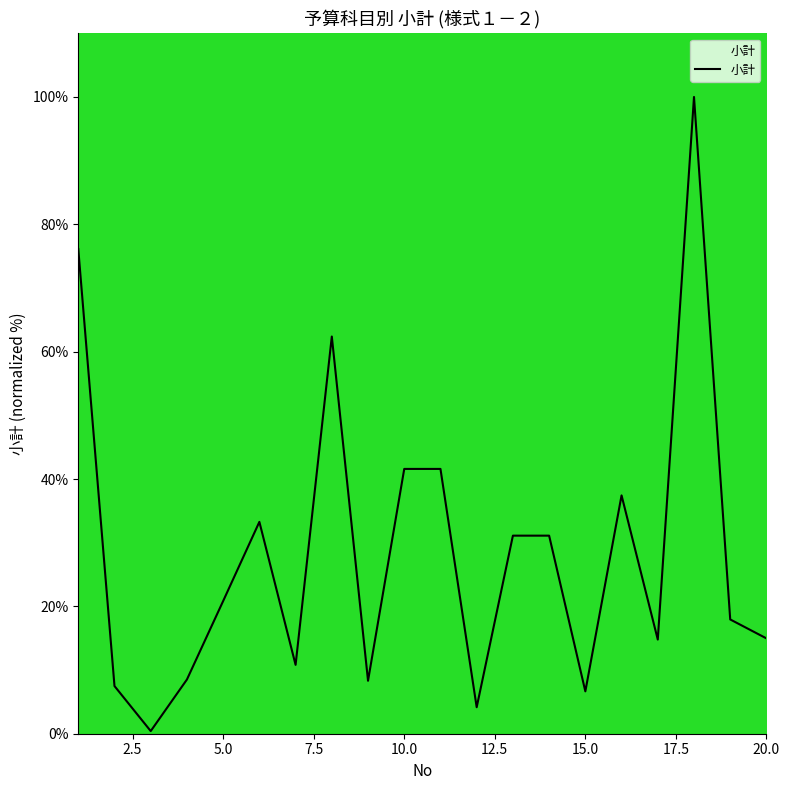

Is this an area chart (filled region under the line)?

No